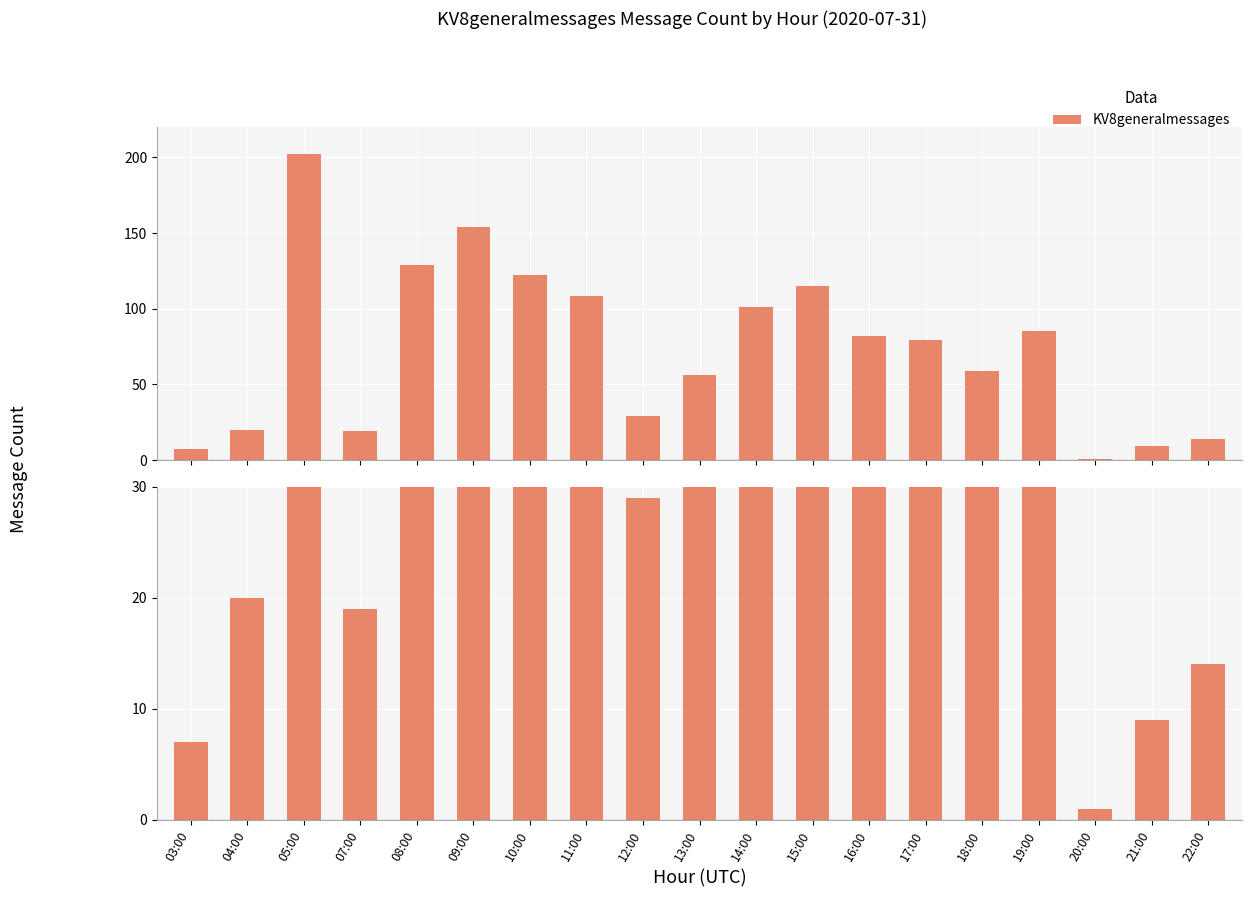

Rank the categories by value from highest to lowest.

05:00, 09:00, 08:00, 10:00, 15:00, 11:00, 14:00, 19:00, 16:00, 17:00, 18:00, 13:00, 12:00, 04:00, 07:00, 22:00, 21:00, 03:00, 20:00